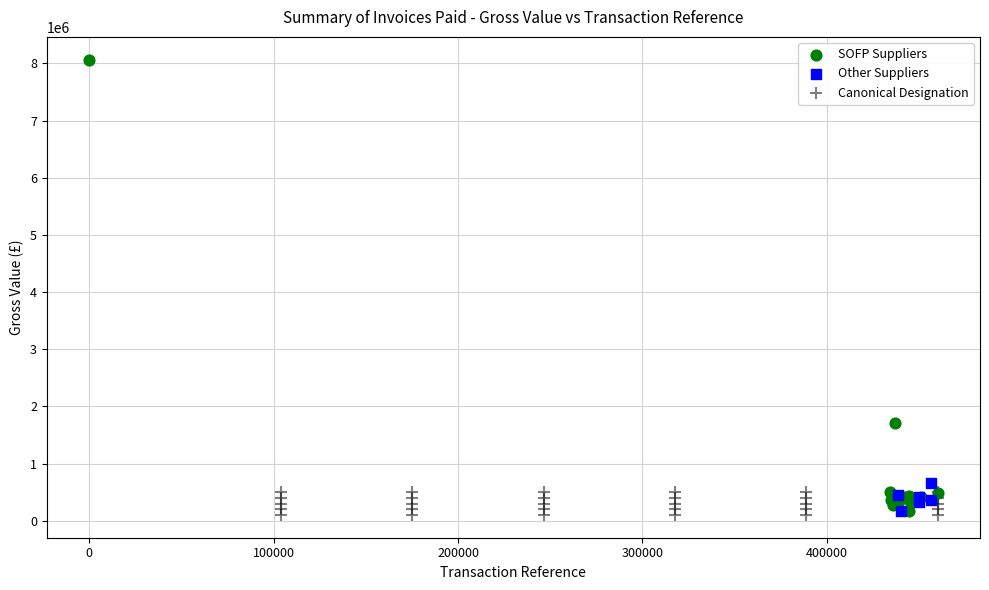

Which series contains the highest Y value?

SOFP Suppliers